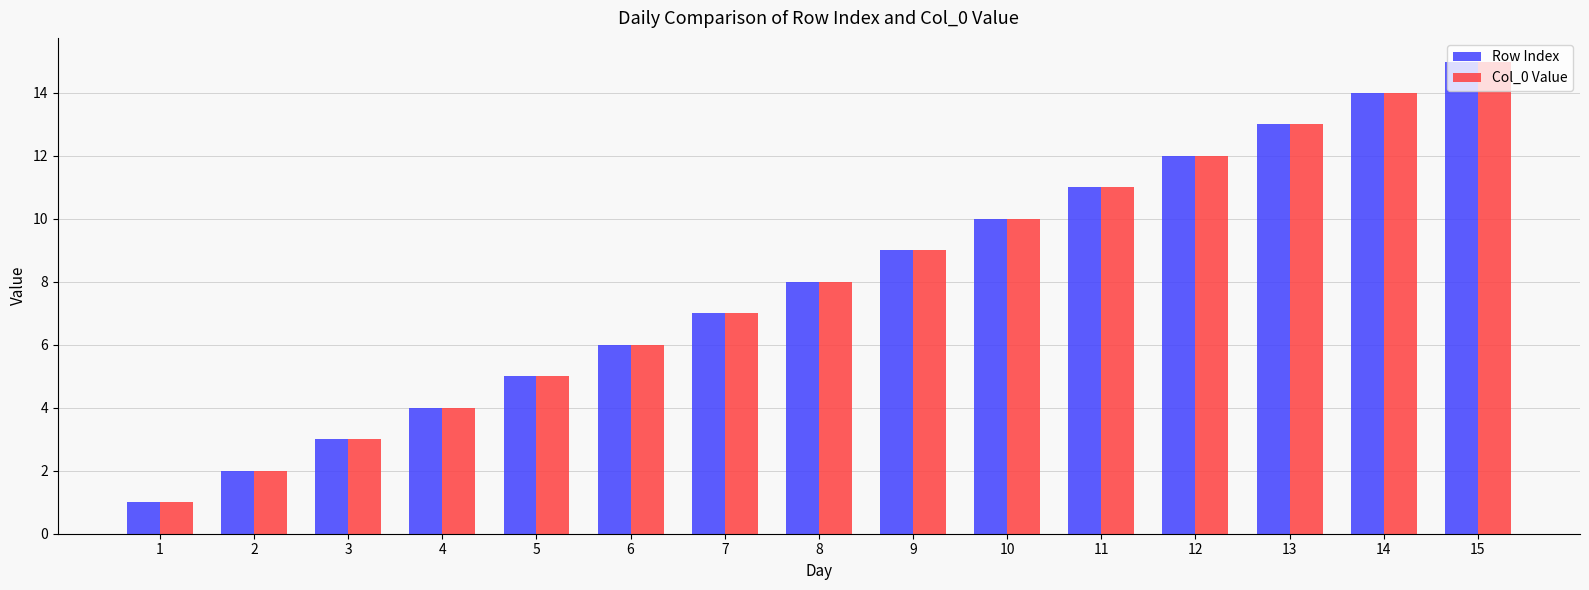

At which category does the chart reach its peak across all series?

15